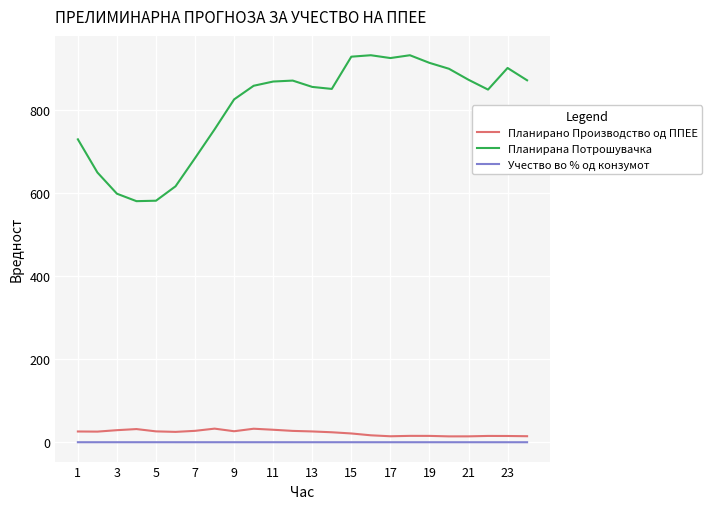

Which series has the largest range (max minus min)?

Планирана Потрошувачка